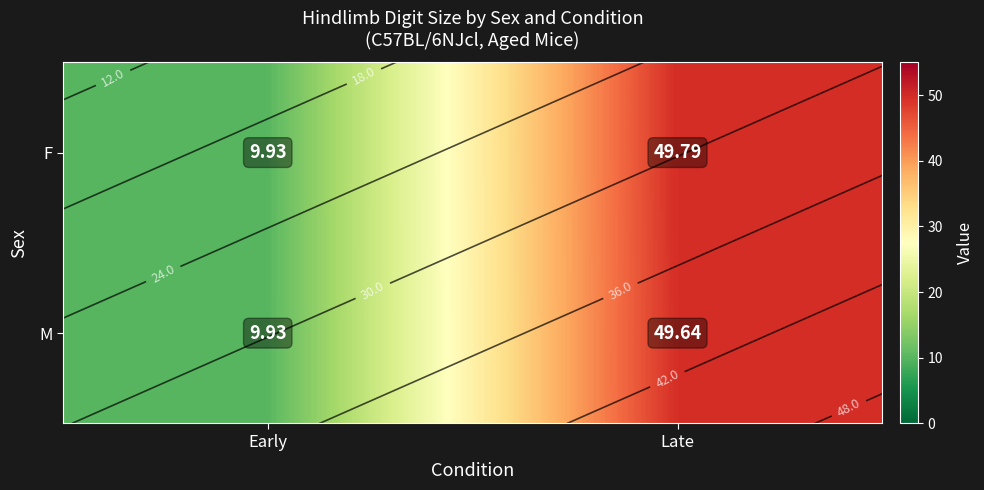

Rank the series at Late from highest to lowest value.

F, M